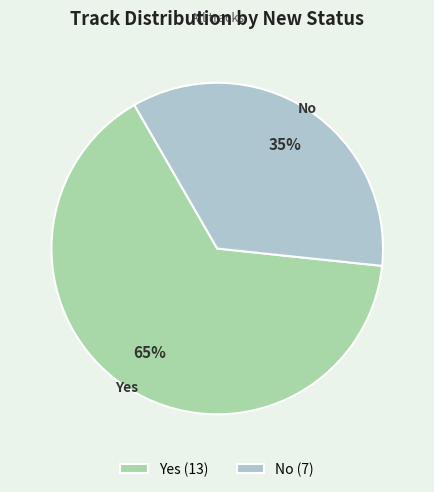

Which has a higher value, No (7) or Yes (13)?

Yes (13)